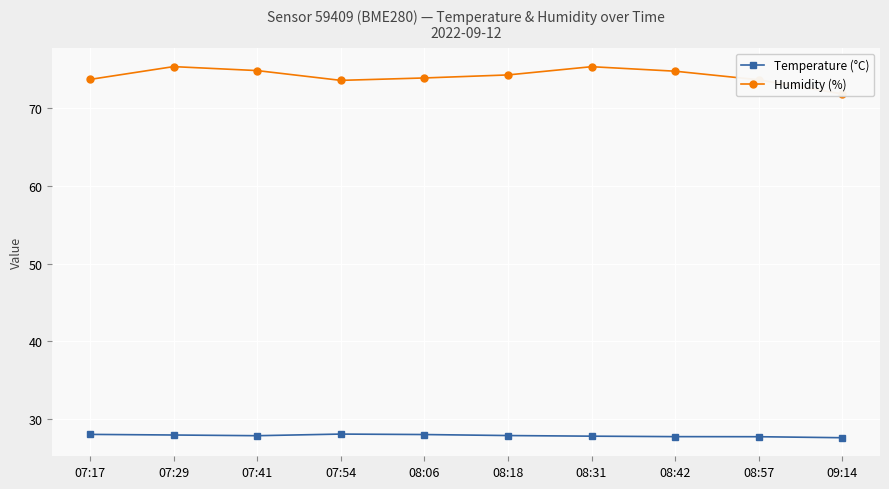

True or false: Temperature (°C) and Humidity (%) cross at least once.

False